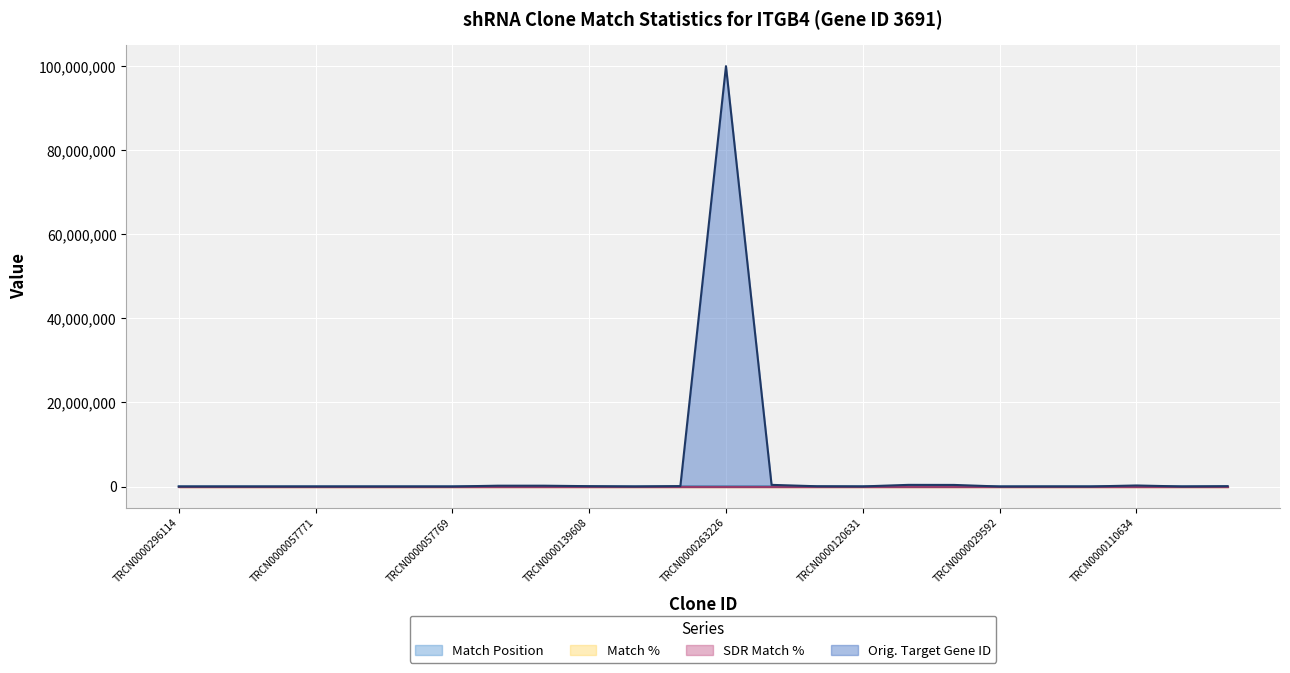

How many data points in Match % are less than 85?

10